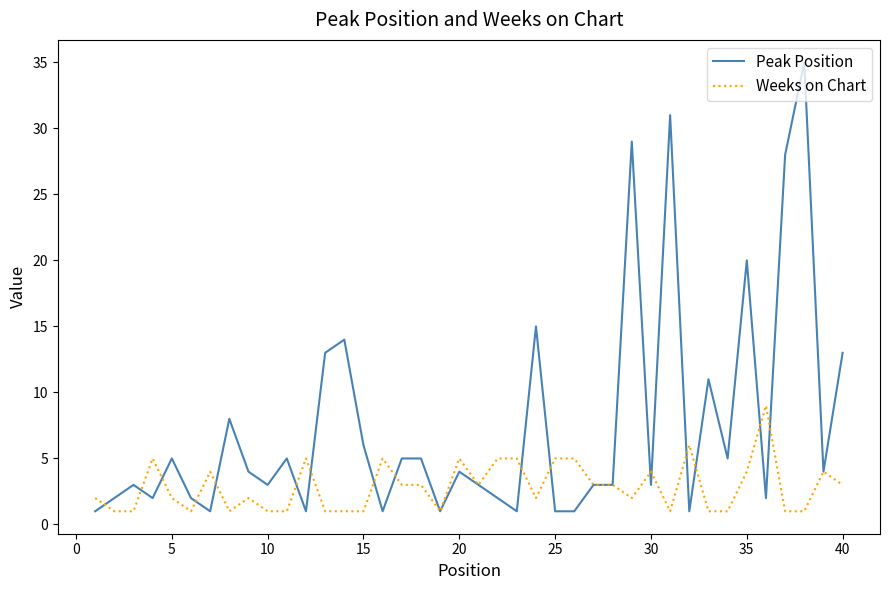

What is the minimum value for Peak Position?

1